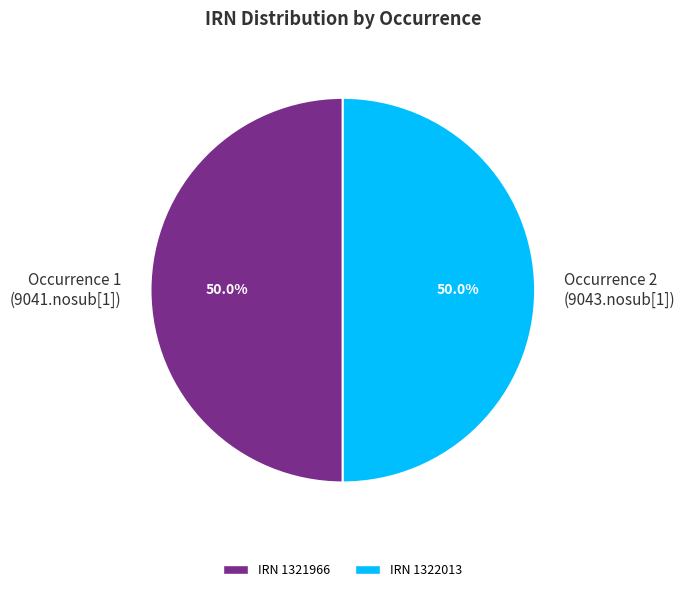

How much of the chart is everything except Occurrence 1 (9041.nosub[1])?

50.0%